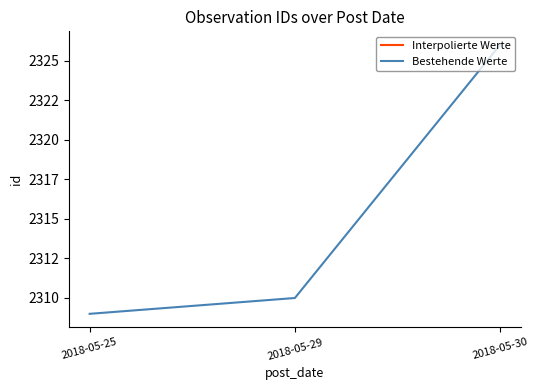

Count the number of categories in the chart.

3